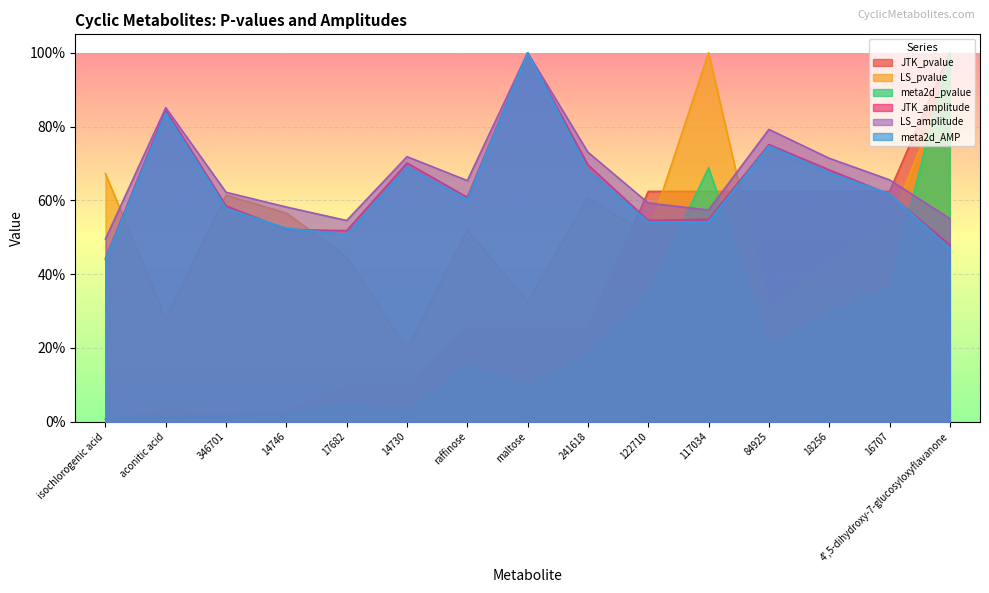

What value does the meta2d_pvalue series have at raffinose?

0.2